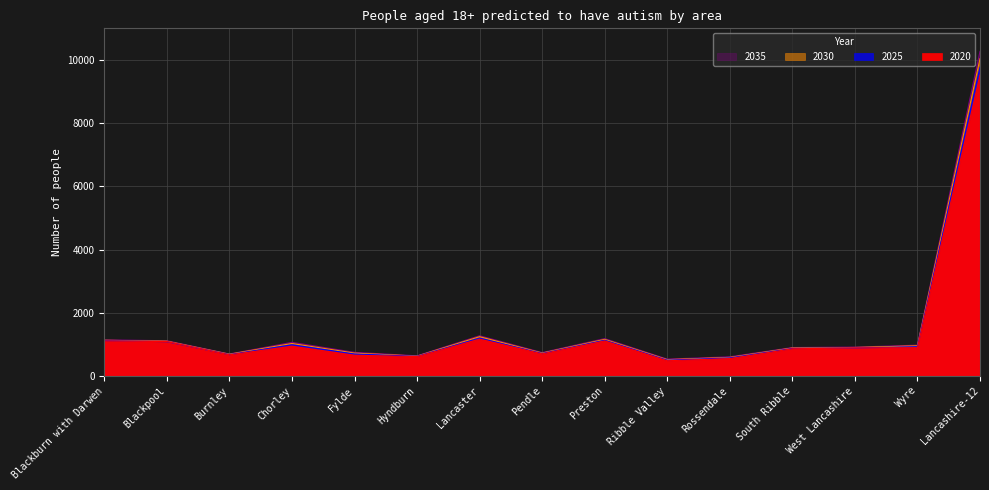

What is the difference between the 2035 values at Burnley and Blackpool?

420